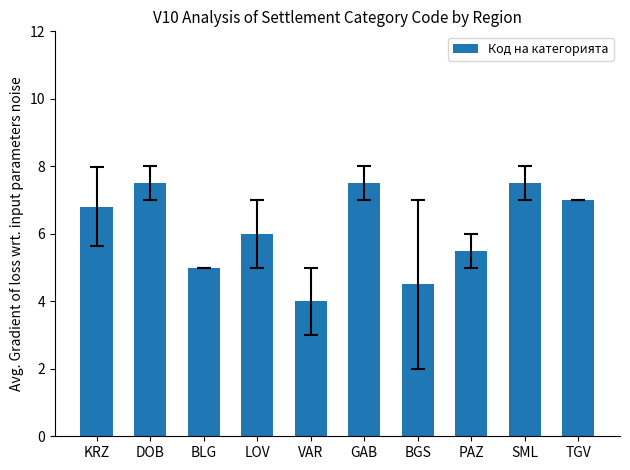

What is the value of the 6th bar from the left?

7.5